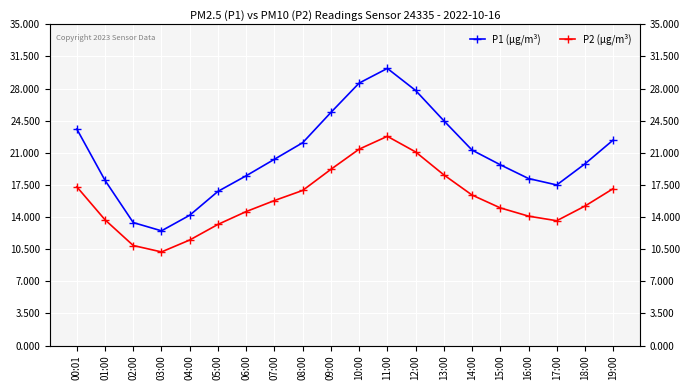

What is the label of the 8th point from the right?

12:00